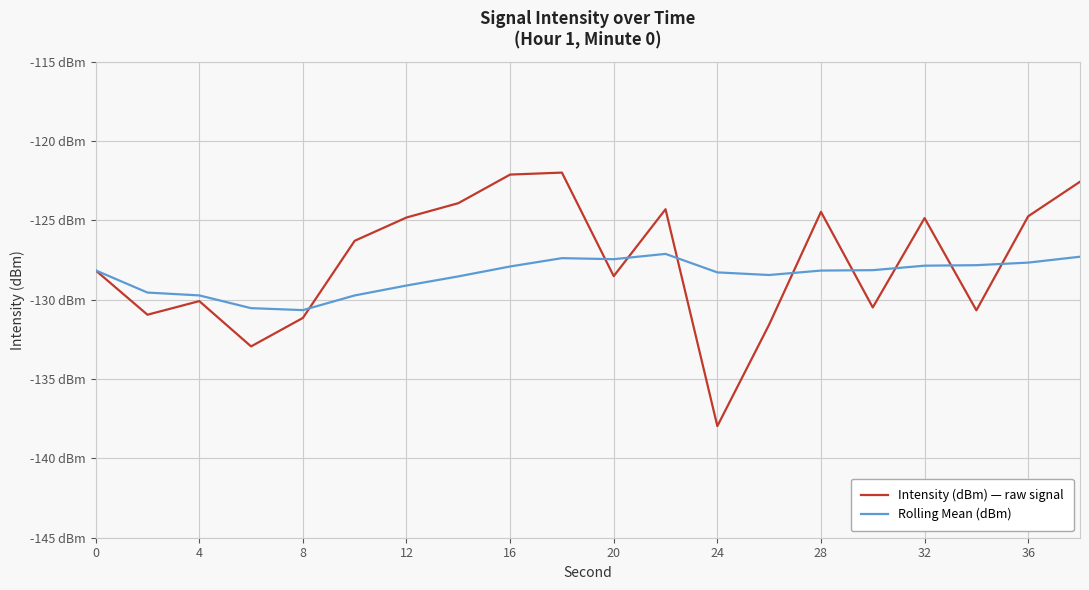

At which label is Rolling Mean (dBm) closest to -128?

16